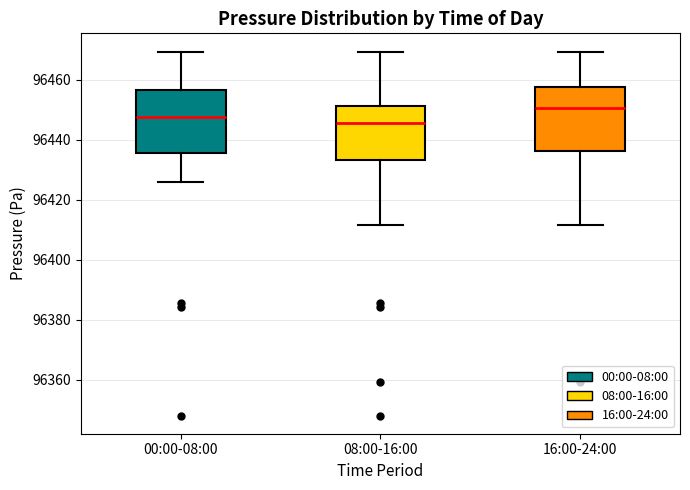

Reading left to right, read every box against the y-axis: the position of its median line, the range the box covers, and the ends of its whiskers. The values are not printed on the chart, so give them approximately, as read against the axis.

00:00-08:00: median 96448, box 96436 to 96456, whiskers 96426 to 96470
08:00-16:00: median 96446, box 96434 to 96452, whiskers 96412 to 96470
16:00-24:00: median 96450, box 96436 to 96458, whiskers 96412 to 96470